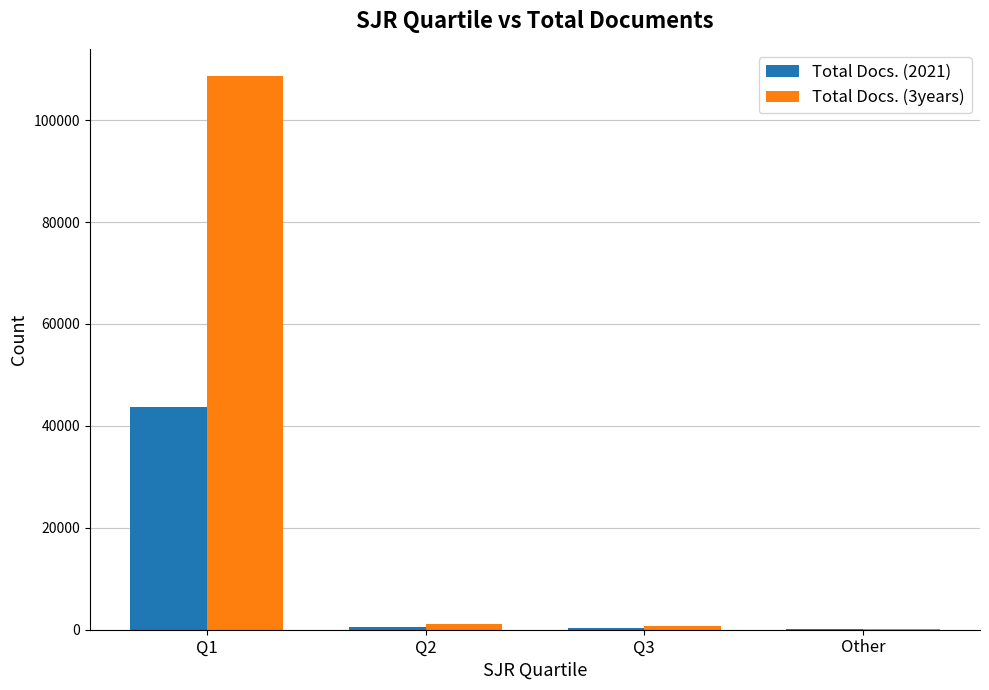

Is the value of Total Docs. (3years) at Q1 greater than the value of Total Docs. (2021) at Q1?

Yes